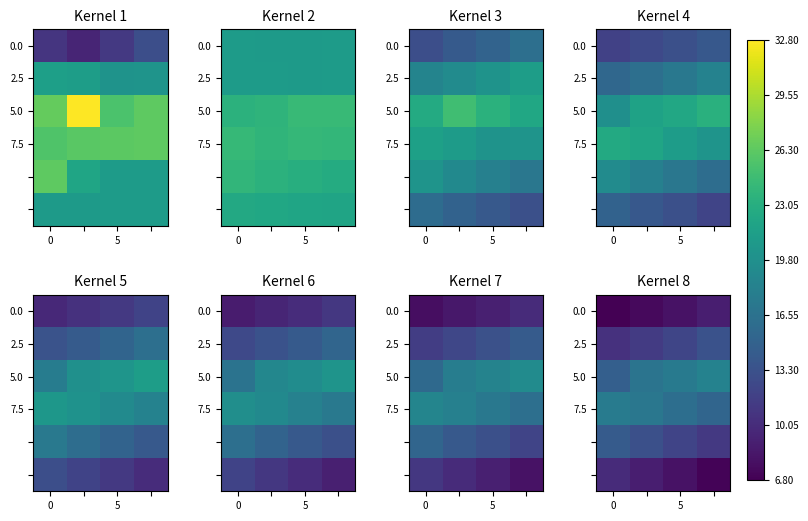

The 0.0 series shows 6.8 at 0. True or false?

True